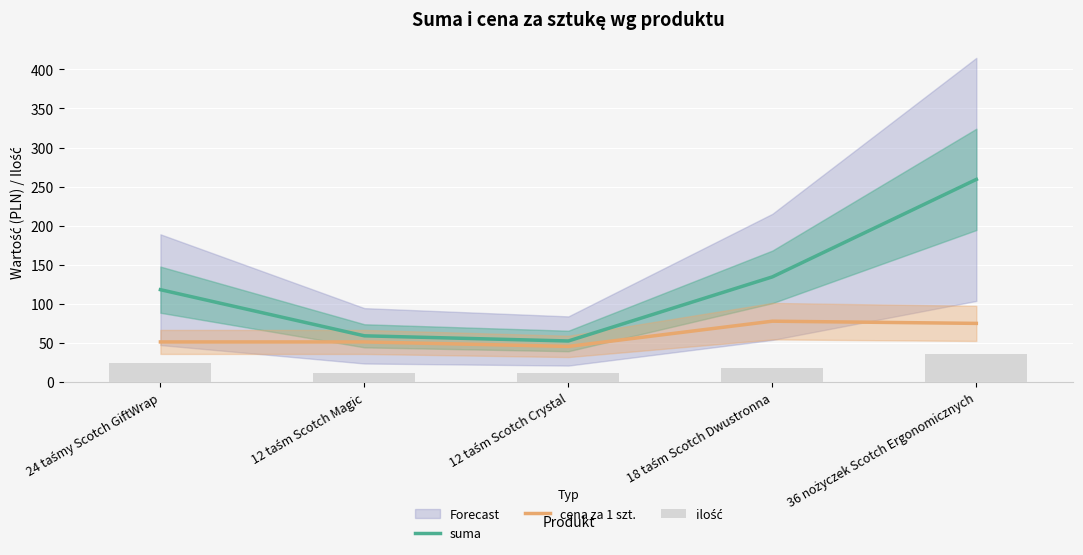

List the labels in order of cena za 1 szt. value, largest first.

18 taśm Scotch Dwustronna, 36 nożyczek Scotch Ergonomicznych, 24 taśmy Scotch GiftWrap, 12 taśm Scotch Magic, 12 taśm Scotch Crystal